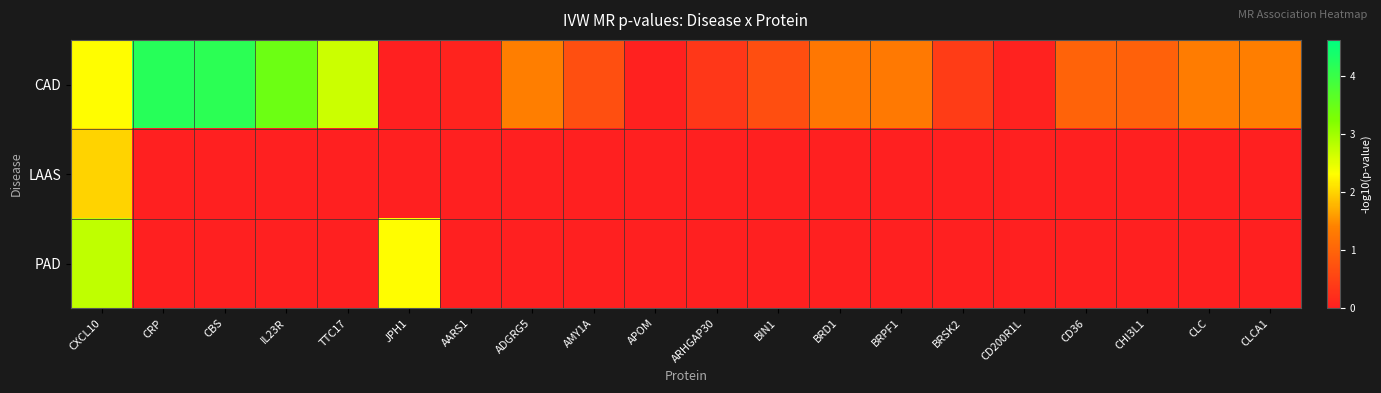

Reading left to right, extract all data points from this chart.

CAD: CXCL10=2.3	CRP=4.2	CBS=4.1	IL23R=3.4	TTC17=2.7	JPH1=-0.0	AARS1=0.1	ADGRG5=1.4	AMY1A=0.7	APOM=0.0	ARHGAP30=0.4	BIN1=0.7	BRD1=1.3	BRPF1=1.3	BRSK2=0.4	CD200R1L=0.1	CD36=1.0	CHI3L1=0.9	CLC=1.3	CLCA1=1.4
LAAS: CXCL10=2.0	CRP=-0.0	CBS=-0.0	IL23R=-0.0	TTC17=-0.0	JPH1=-0.0	AARS1=-0.0	ADGRG5=-0.0	AMY1A=-0.0	APOM=-0.0	ARHGAP30=-0.0	BIN1=-0.0	BRD1=-0.0	BRPF1=-0.0	BRSK2=-0.0	CD200R1L=-0.0	CD36=-0.0	CHI3L1=-0.0	CLC=-0.0	CLCA1=-0.0
PAD: CXCL10=2.8	CRP=-0.0	CBS=-0.0	IL23R=-0.0	TTC17=-0.0	JPH1=2.3	AARS1=-0.0	ADGRG5=-0.0	AMY1A=-0.0	APOM=-0.0	ARHGAP30=-0.0	BIN1=-0.0	BRD1=-0.0	BRPF1=-0.0	BRSK2=-0.0	CD200R1L=-0.0	CD36=-0.0	CHI3L1=-0.0	CLC=-0.0	CLCA1=-0.0